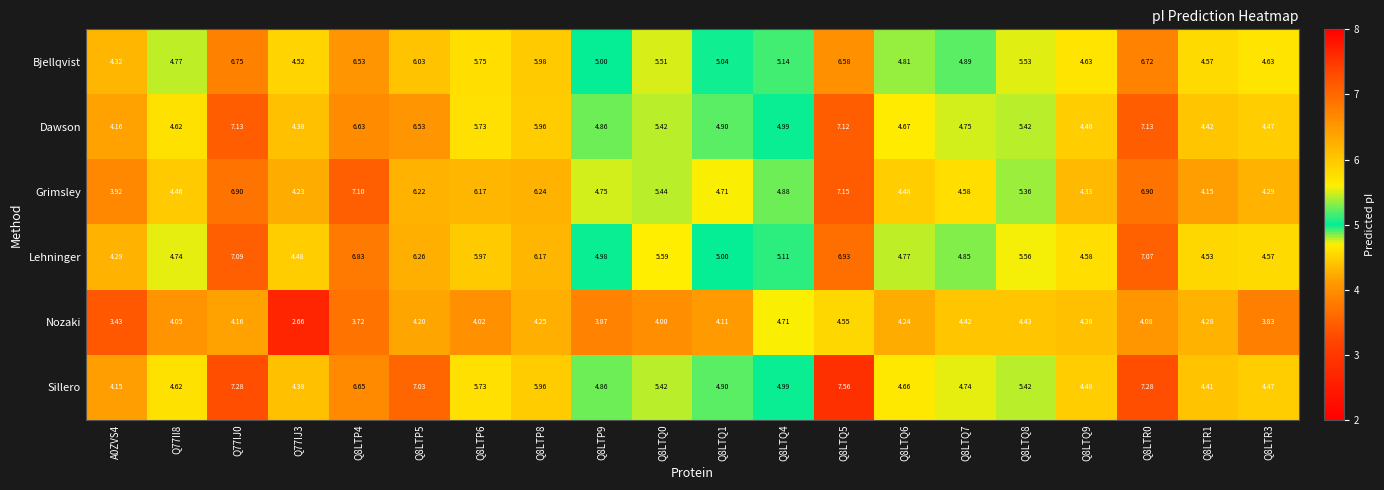

At Q77IJ0, list the series in order from largest to smallest.

Sillero, Dawson, Lehninger, Grimsley, Bjellqvist, Nozaki